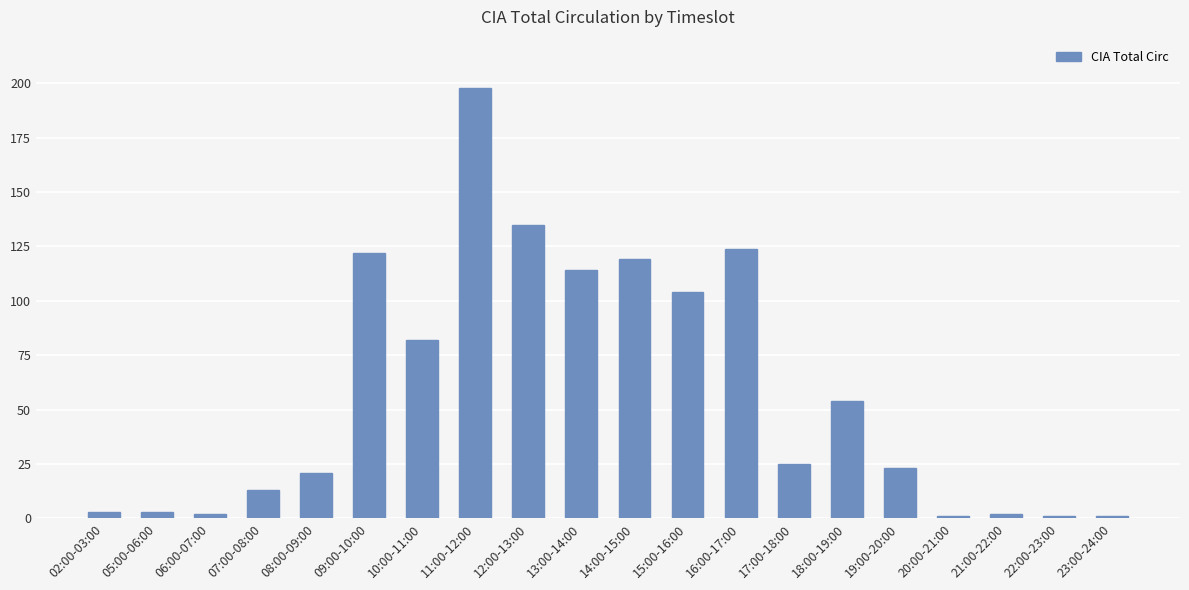

How many data points does each series have?

20